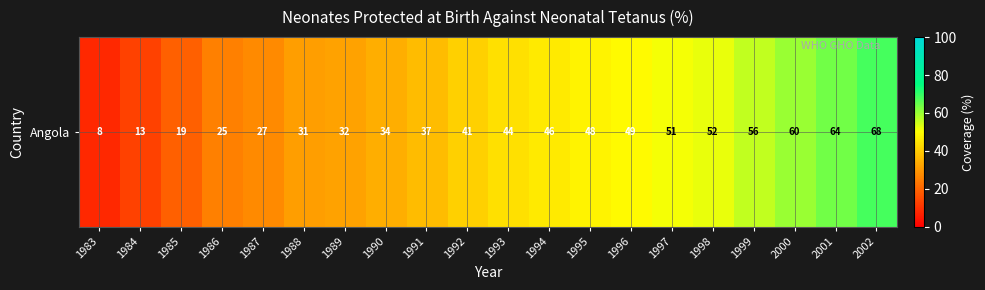

What is the difference between the values at 1987 and 1993?

17